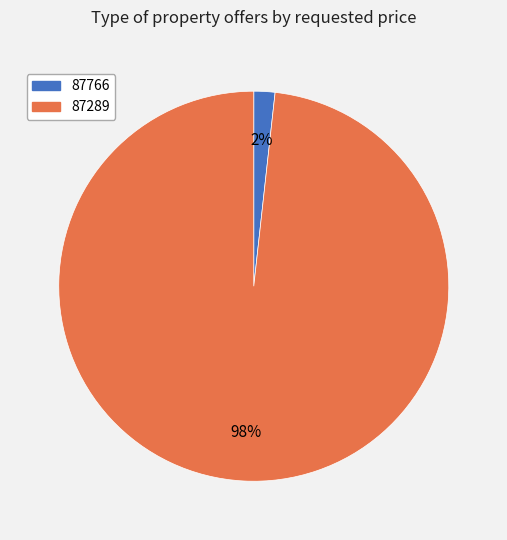

What is the majority slice?

87289